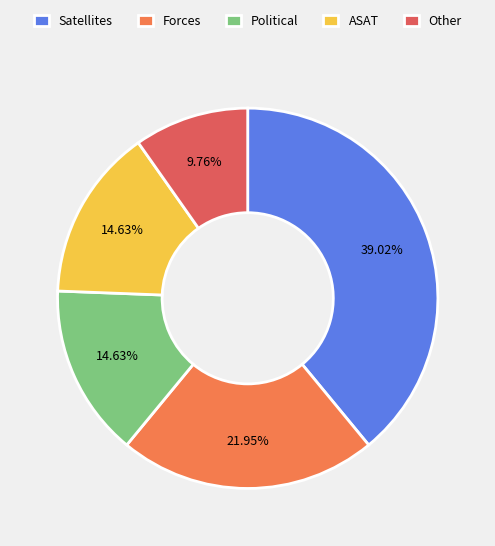

The Forces slice represents 37% of the pie. True or false?

False